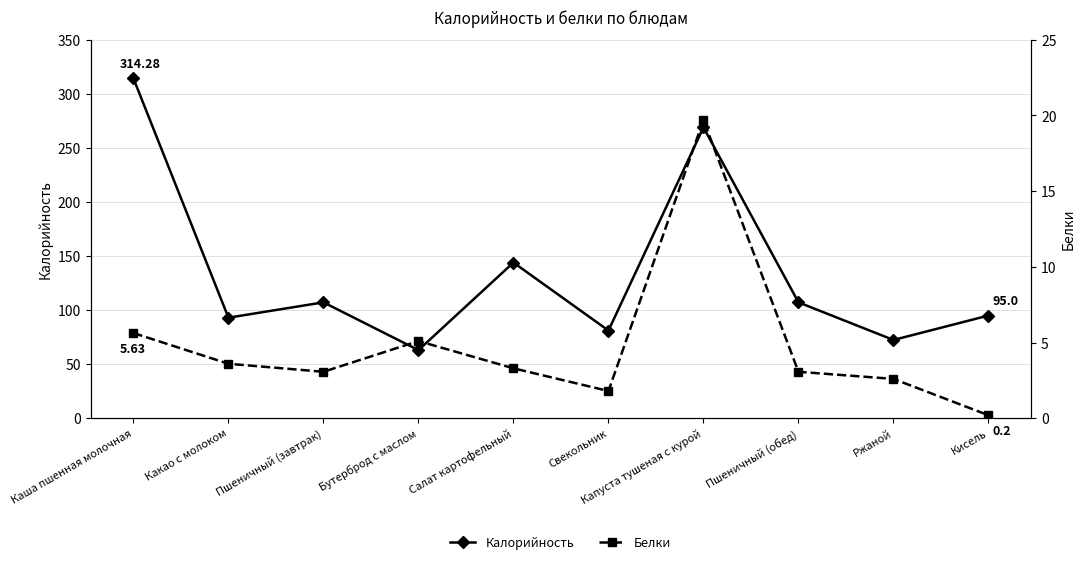

List the series in order of their peak value, highest first.

Калорийность, Белки